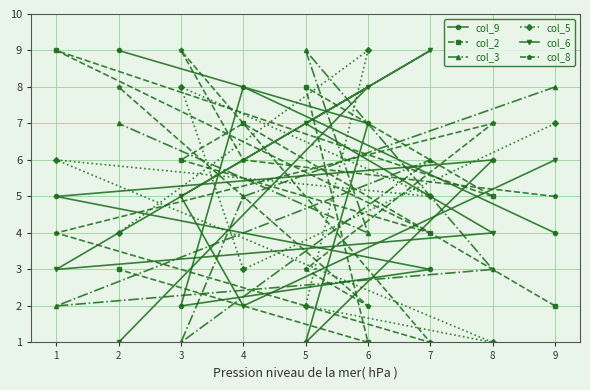

Rank the series at 4 from highest to lowest value.

col_9, col_2, col_8, col_3, col_5, col_6